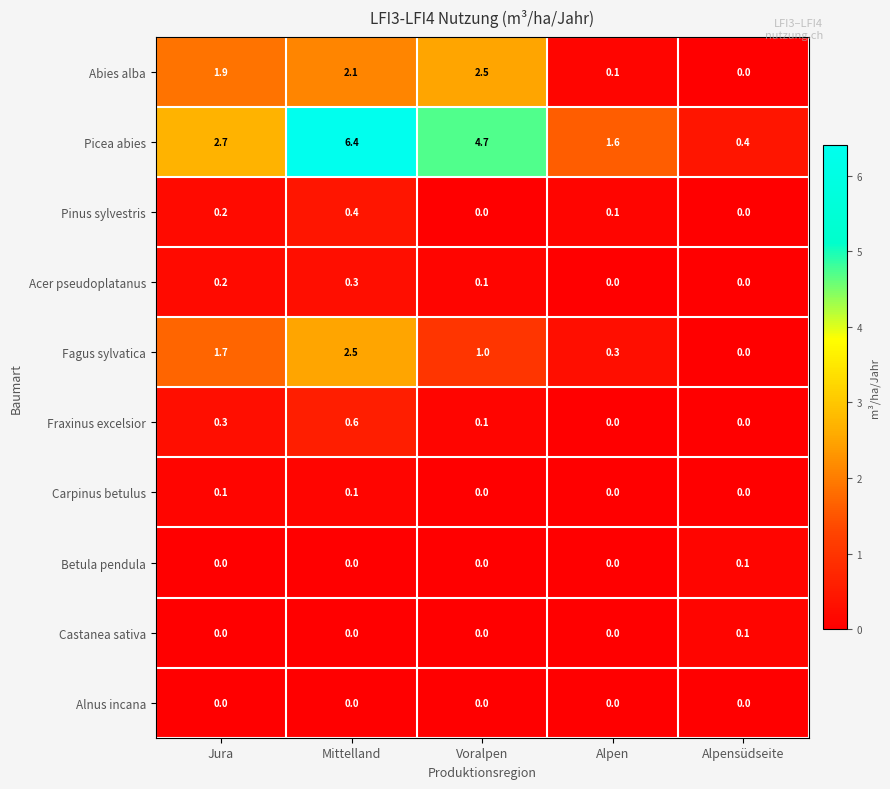

What is the sum of the Acer pseudoplatanus values at Alpensüdseite and Mittelland?

0.3